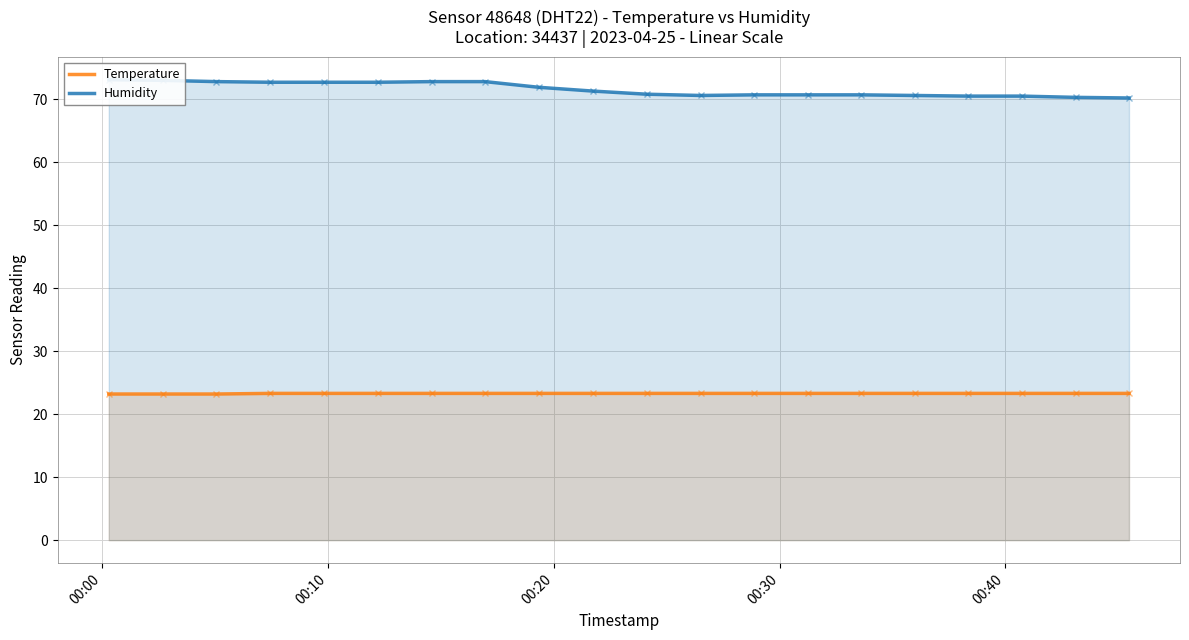

Is the value of Humidity at 11 greater than the value of Temperature at 00:20?

Yes